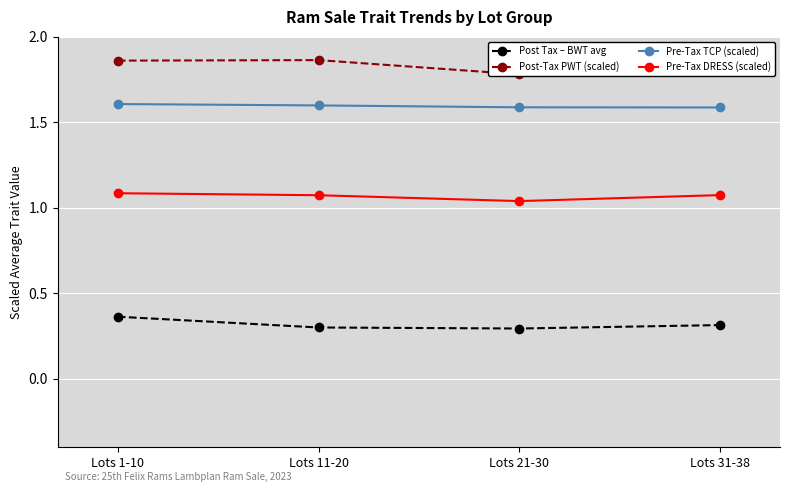

Count the Post Tax – BWT avg values in the range 0 to 1.

4